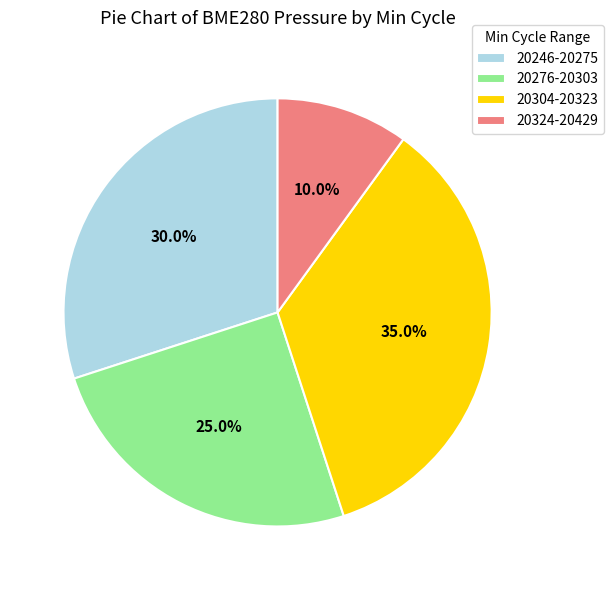

Rank the categories by value from lowest to highest.

20324-20429, 20276-20303, 20246-20275, 20304-20323